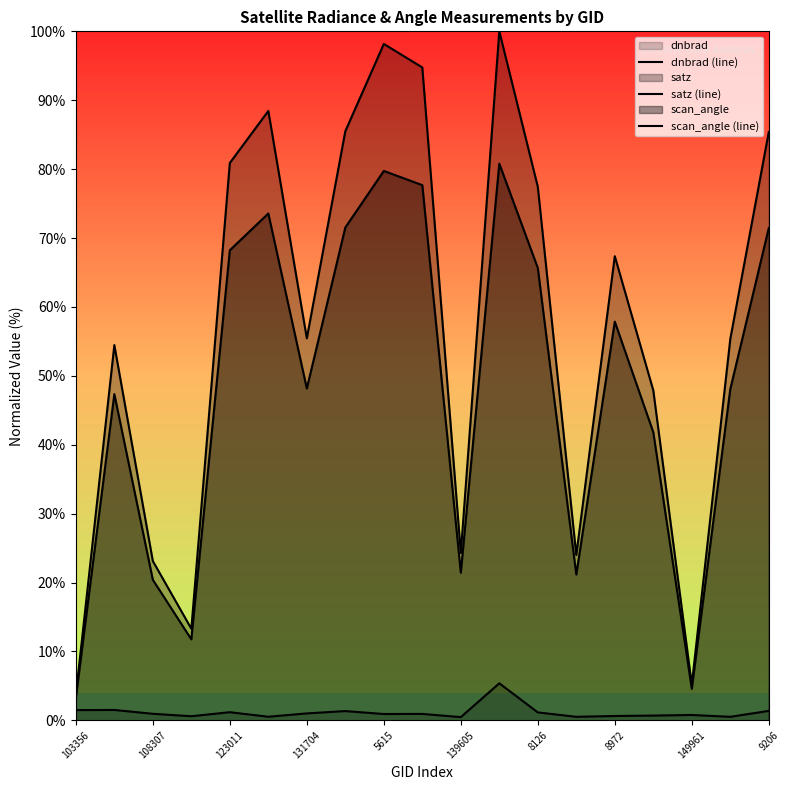

Which series has the widest spread of values?

satz (line)